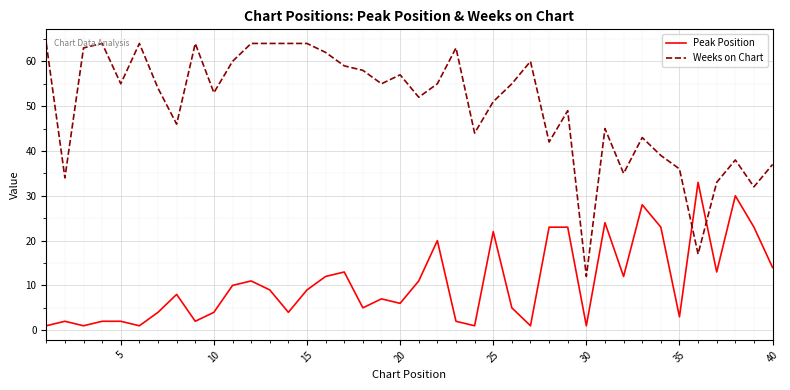

After their last crossing, which series has the higher values: Peak Position or Weeks on Chart?

Weeks on Chart